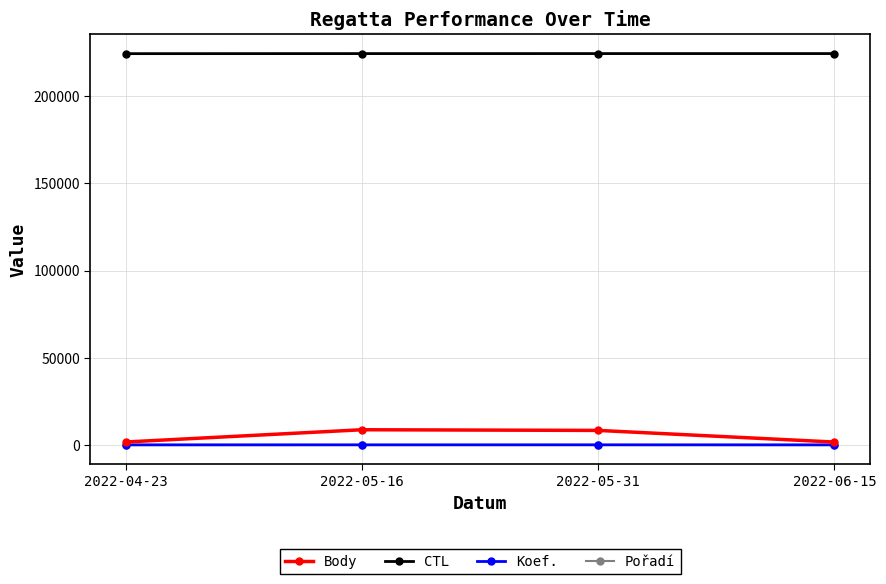

What are all the series names shown in the legend?

Body, CTL, Koef., Pořadí